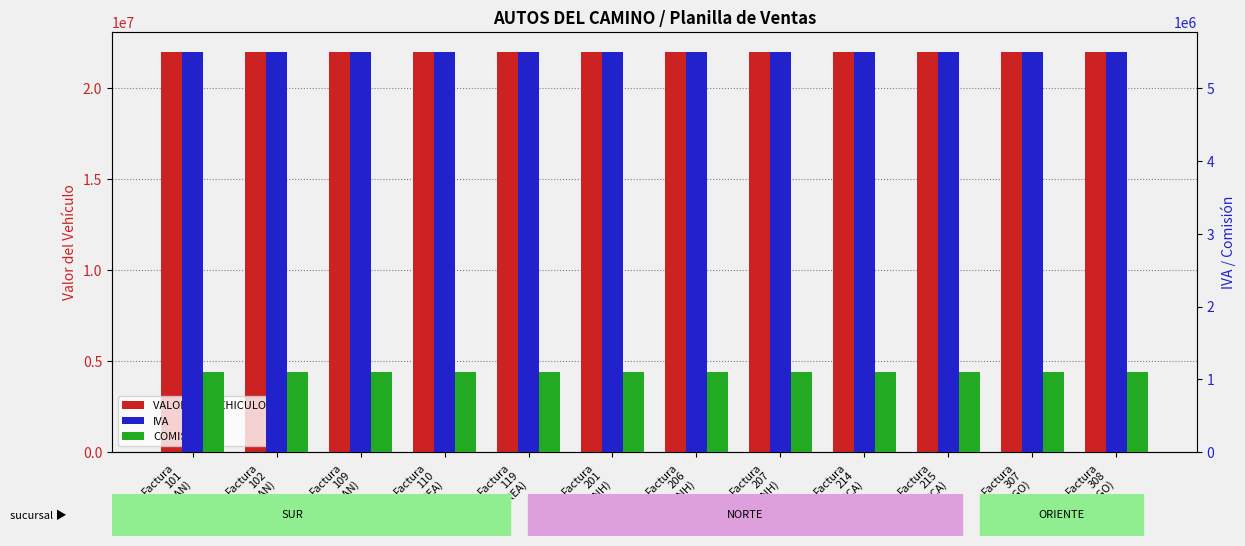

Reading left to right, transcribe all the data shown in this chart.

VALOR DEL VEHICULO: Factura
101
(JUAN)=22000000	Factura
102
(JUAN)=22000000	Factura
109
(JUAN)=22000000	Factura
110
(ANDREA)=22000000	Factura
119
(ANDREA)=22000000	Factura
201
(JONH)=22000000	Factura
206
(JONH)=22000000	Factura
207
(JONH)=22000000	Factura
214
(YESSICA)=22000000	Factura
215
(YESSICA)=22000000	Factura
307
(DIEGO)=22000000	Factura
308
(DIEGO)=22000000
IVA: Factura
101
(JUAN)=5500000	Factura
102
(JUAN)=5500000	Factura
109
(JUAN)=5500000	Factura
110
(ANDREA)=5500000	Factura
119
(ANDREA)=5500000	Factura
201
(JONH)=5500000	Factura
206
(JONH)=5500000	Factura
207
(JONH)=5500000	Factura
214
(YESSICA)=5500000	Factura
215
(YESSICA)=5500000	Factura
307
(DIEGO)=5500000	Factura
308
(DIEGO)=5500000
COMISION: Factura
101
(JUAN)=1100000	Factura
102
(JUAN)=1100000	Factura
109
(JUAN)=1100000	Factura
110
(ANDREA)=1100000	Factura
119
(ANDREA)=1100000	Factura
201
(JONH)=1100000	Factura
206
(JONH)=1100000	Factura
207
(JONH)=1100000	Factura
214
(YESSICA)=1100000	Factura
215
(YESSICA)=1100000	Factura
307
(DIEGO)=1100000	Factura
308
(DIEGO)=1100000